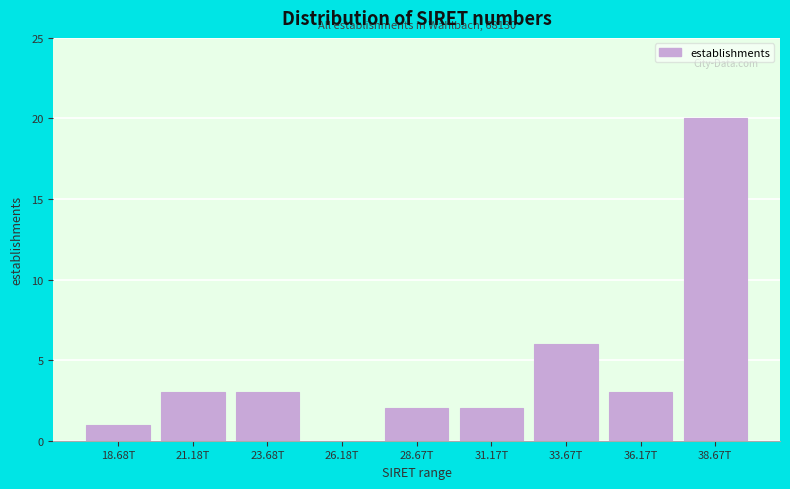

Reading right to left, transcribe all the data shown in this chart.

38.67T=20	36.17T=3	33.67T=6	31.17T=2	28.67T=2	26.18T=0	23.68T=3	21.18T=3	18.68T=1